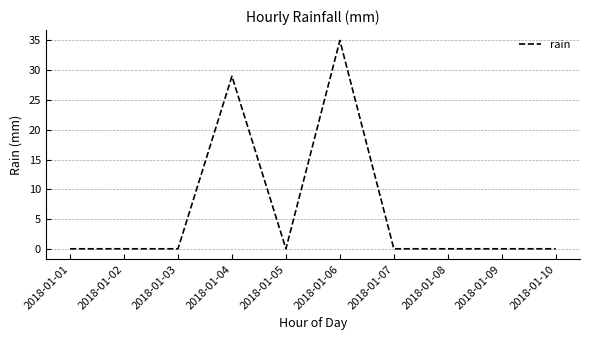

Where is the data nearest to the value 17?

2018-01-04